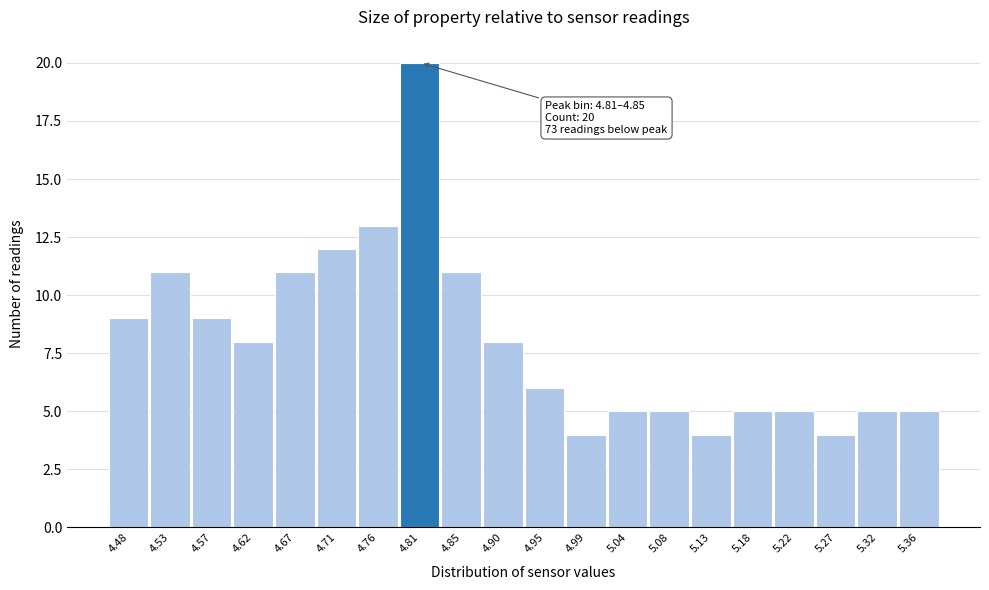

Reading left to right, list all the values displayed in this chart.

9	11	9	8	11	12	13	20	11	8	6	4	5	5	4	5	5	4	5	5